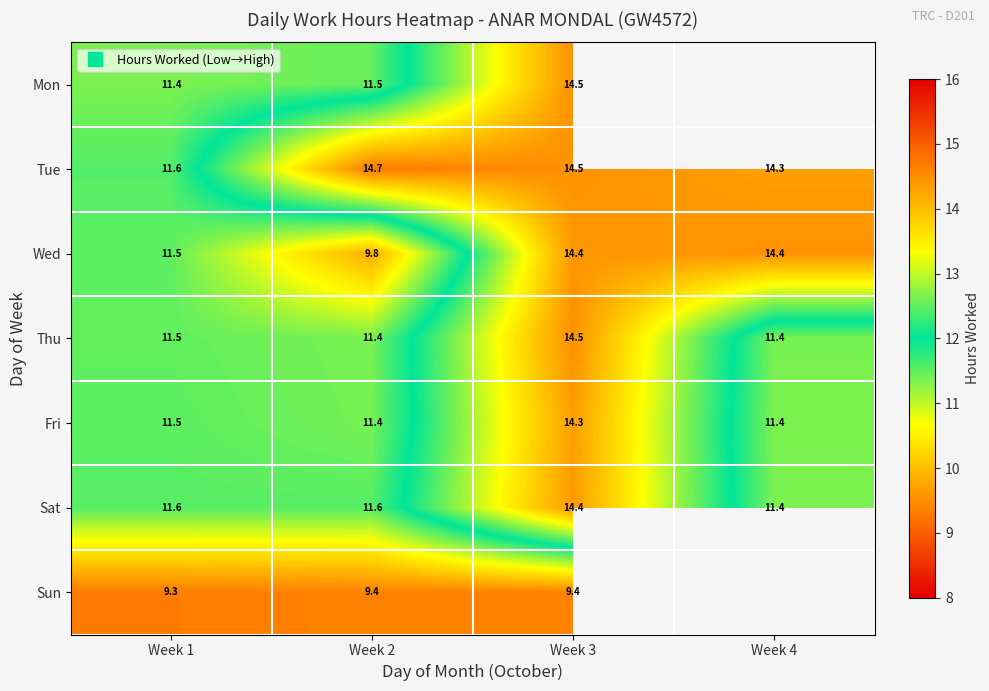

Between Week 2 and Week 3, which series saw the biggest shift?

Wed